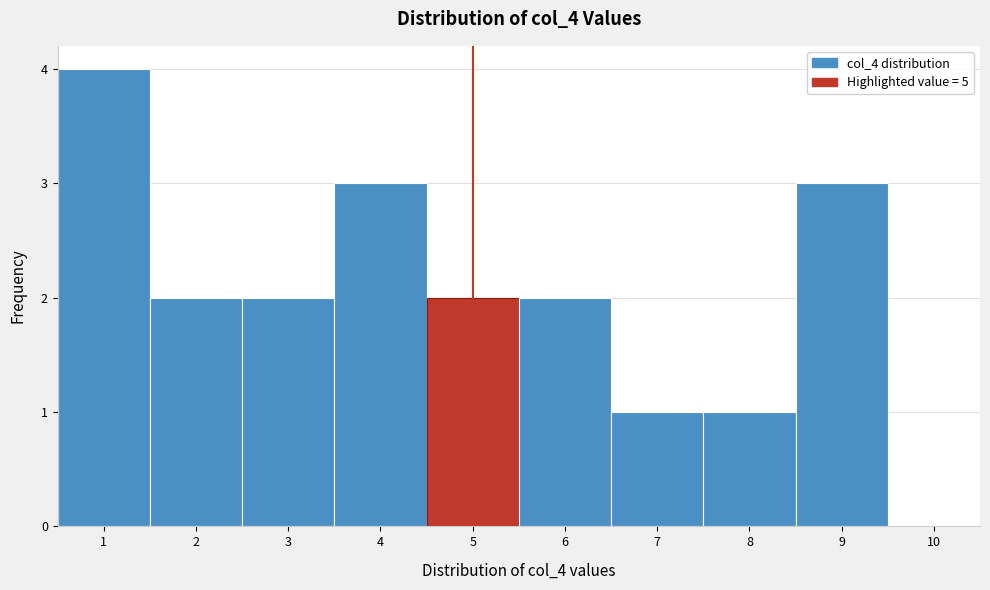

Reading left to right, transcribe this chart: for each bar, give the range it covers on the x-axis and its height. The values are not printed on the chart, so give them approximately, as read against the axis.

0.5 to 1.5: 4
1.5 to 2.5: 2
2.5 to 3.5: 2
3.5 to 4.5: 3
4.5 to 5.5: 2
5.5 to 6.5: 2
6.5 to 7.5: 1
7.5 to 8.5: 1
8.5 to 9.5: 3